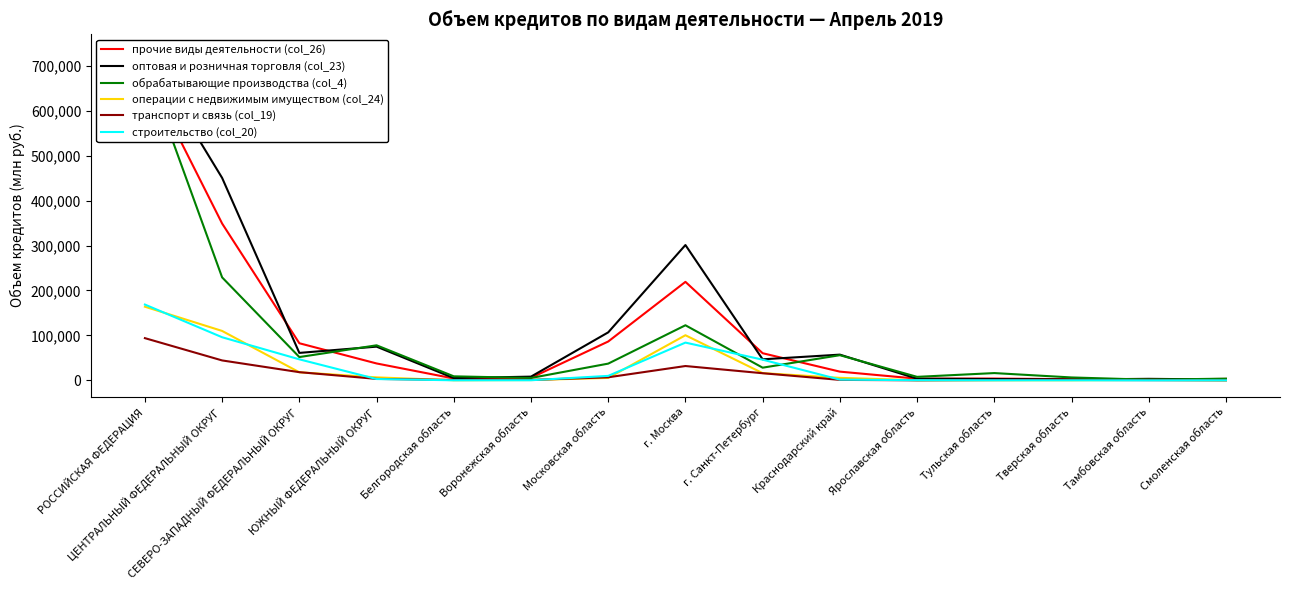

Reading left to right, list all the values displayed in this chart.

прочие виды деятельности (col_26): РОССИЙСКАЯ ФЕДЕРАЦИЯ=690092	ЦЕНТРАЛЬНЫЙ ФЕДЕРАЛЬНЫЙ ОКРУГ=349033	СЕВЕРО-ЗАПАДНЫЙ ФЕДЕРАЛЬНЫЙ ОКРУГ=82598	ЮЖНЫЙ ФЕДЕРАЛЬНЫЙ ОКРУГ=37628	Белгородская область=4170	Воронежская область=5677	Московская область=86475	г. Москва=219214	г. Санкт-Петербург=60399	Краснодарский край=19427	Ярославская область=3709	Тульская область=3998	Тверская область=2589	Тамбовская область=1882	Смоленская область=3208
оптовая и розничная торговля (col_23): РОССИЙСКАЯ ФЕДЕРАЦИЯ=733480	ЦЕНТРАЛЬНЫЙ ФЕДЕРАЛЬНЫЙ ОКРУГ=450543	СЕВЕРО-ЗАПАДНЫЙ ФЕДЕРАЛЬНЫЙ ОКРУГ=61110	ЮЖНЫЙ ФЕДЕРАЛЬНЫЙ ОКРУГ=75067	Белгородская область=5029	Воронежская область=8296	Московская область=106820	г. Москва=301182	г. Санкт-Петербург=46839	Краснодарский край=57257	Ярославская область=3675	Тульская область=2991	Тверская область=1976	Тамбовская область=3405	Смоленская область=1792
обрабатывающие производства (col_4): РОССИЙСКАЯ ФЕДЕРАЦИЯ=703216	ЦЕНТРАЛЬНЫЙ ФЕДЕРАЛЬНЫЙ ОКРУГ=229167	СЕВЕРО-ЗАПАДНЫЙ ФЕДЕРАЛЬНЫЙ ОКРУГ=51859	ЮЖНЫЙ ФЕДЕРАЛЬНЫЙ ОКРУГ=78018	Белгородская область=8974	Воронежская область=5322	Московская область=37255	г. Москва=122620	г. Санкт-Петербург=28222	Краснодарский край=56024	Ярославская область=7809	Тульская область=16210	Тверская область=6475	Тамбовская область=1458	Смоленская область=3831
операции с недвижимым имуществом (col_24): РОССИЙСКАЯ ФЕДЕРАЦИЯ=163924	ЦЕНТРАЛЬНЫЙ ФЕДЕРАЛЬНЫЙ ОКРУГ=109995	СЕВЕРО-ЗАПАДНЫЙ ФЕДЕРАЛЬНЫЙ ОКРУГ=17972	ЮЖНЫЙ ФЕДЕРАЛЬНЫЙ ОКРУГ=6616	Белгородская область=279	Воронежская область=677	Московская область=5475	г. Москва=100413	г. Санкт-Петербург=16100	Краснодарский край=5597	Ярославская область=275	Тульская область=209	Тверская область=158	Тамбовская область=1012	Смоленская область=75
транспорт и связь (col_19): РОССИЙСКАЯ ФЕДЕРАЦИЯ=93953	ЦЕНТРАЛЬНЫЙ ФЕДЕРАЛЬНЫЙ ОКРУГ=44351	СЕВЕРО-ЗАПАДНЫЙ ФЕДЕРАЛЬНЫЙ ОКРУГ=18229	ЮЖНЫЙ ФЕДЕРАЛЬНЫЙ ОКРУГ=3276	Белгородская область=828	Воронежская область=967	Московская область=6830	г. Москва=31902	г. Санкт-Петербург=15871	Краснодарский край=1061	Ярославская область=126	Тульская область=769	Тверская область=1027	Тамбовская область=503	Смоленская область=167
строительство (col_20): РОССИЙСКАЯ ФЕДЕРАЦИЯ=168701	ЦЕНТРАЛЬНЫЙ ФЕДЕРАЛЬНЫЙ ОКРУГ=95965	СЕВЕРО-ЗАПАДНЫЙ ФЕДЕРАЛЬНЫЙ ОКРУГ=46800	ЮЖНЫЙ ФЕДЕРАЛЬНЫЙ ОКРУГ=2966	Белгородская область=161	Воронежская область=270	Московская область=9965	г. Москва=84033	г. Санкт-Петербург=46053	Краснодарский край=1661	Ярославская область=360	Тульская область=156	Тверская область=147	Тамбовская область=30	Смоленская область=74